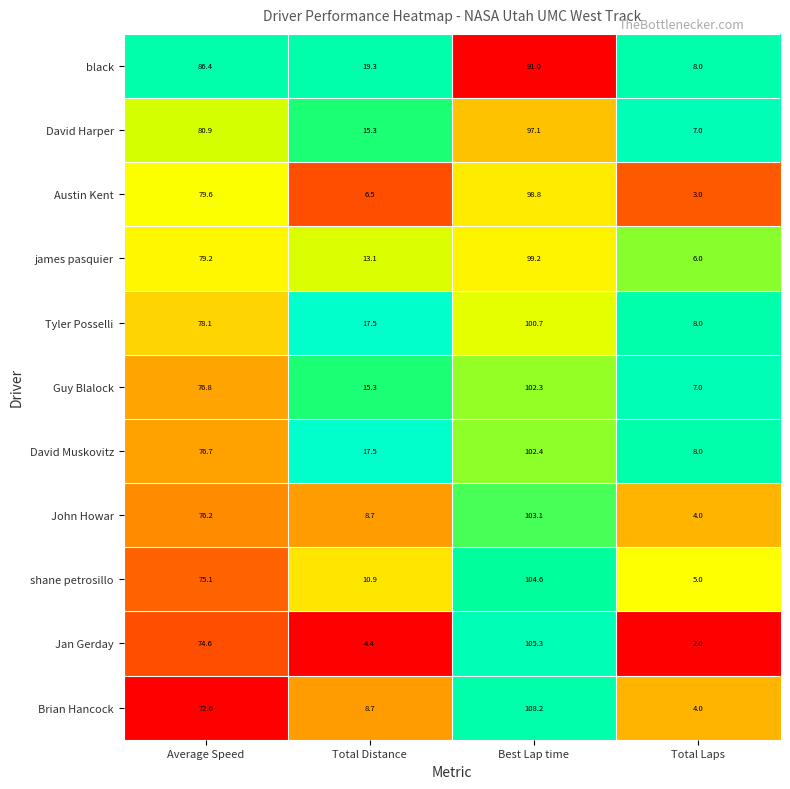

Which category has the lowest value across all series?

Total Laps